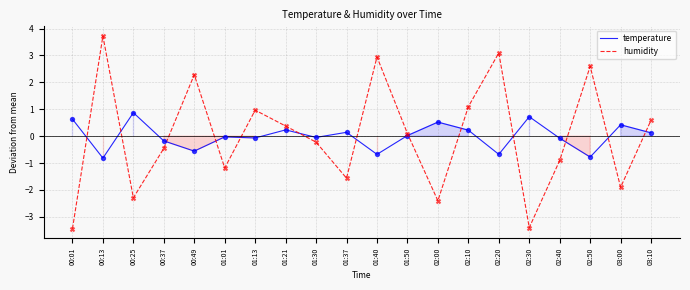

What is the total value across all series at 00:13?

2.9